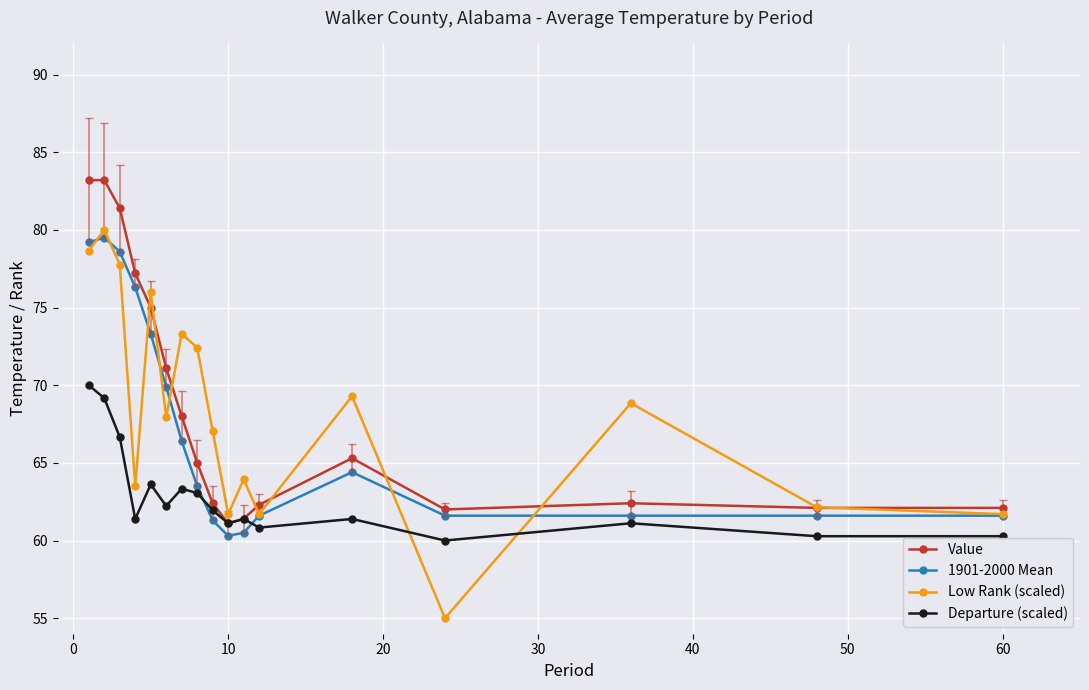

In Low Rank (scaled), how many points are higher than both neighbors (excluding endpoints)?

6